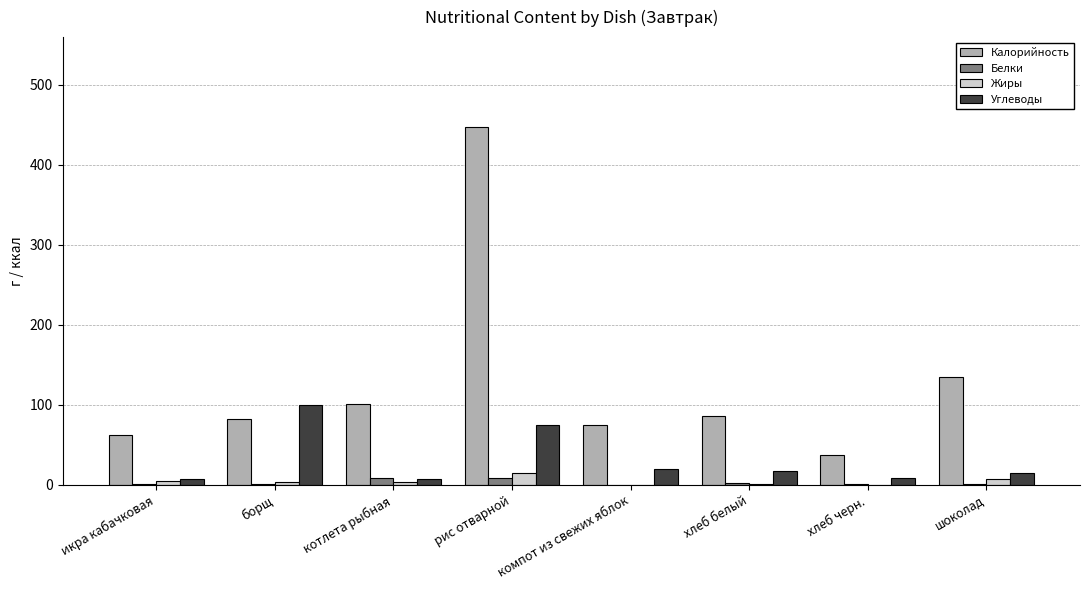

The Калорийность series shows 112.3 at хлеб белый. True or false?

False